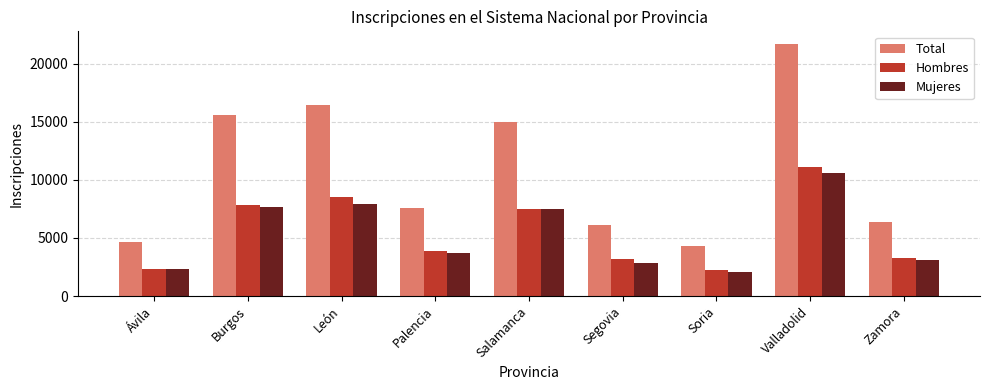

What is the difference between the Mujeres values at Zamora and Burgos?

4613